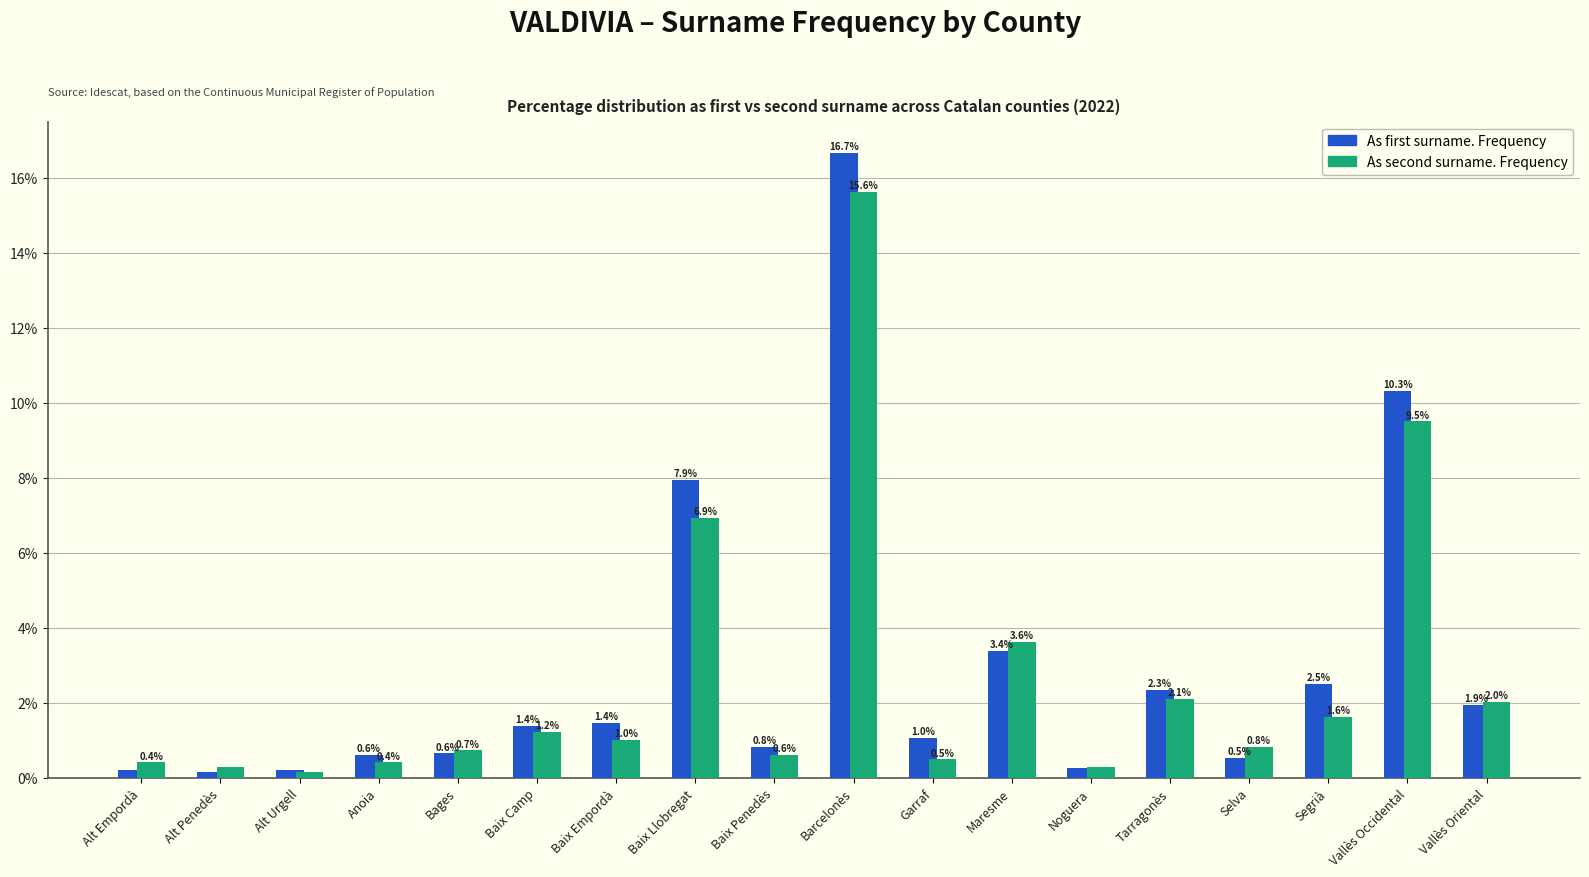

Is the value of As first surname. Frequency at Garraf greater than the value of As second surname. Frequency at Baix Penedès?

Yes